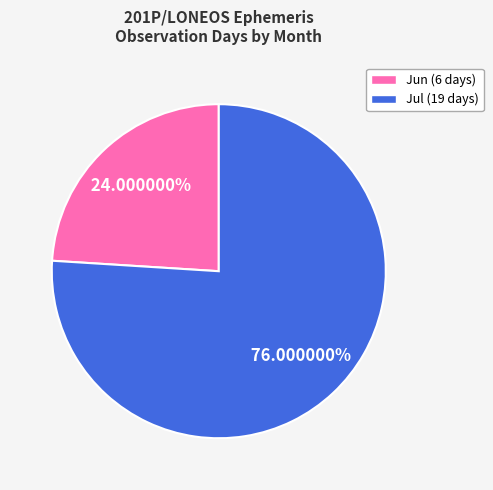

Count the number of slices in the pie.

2